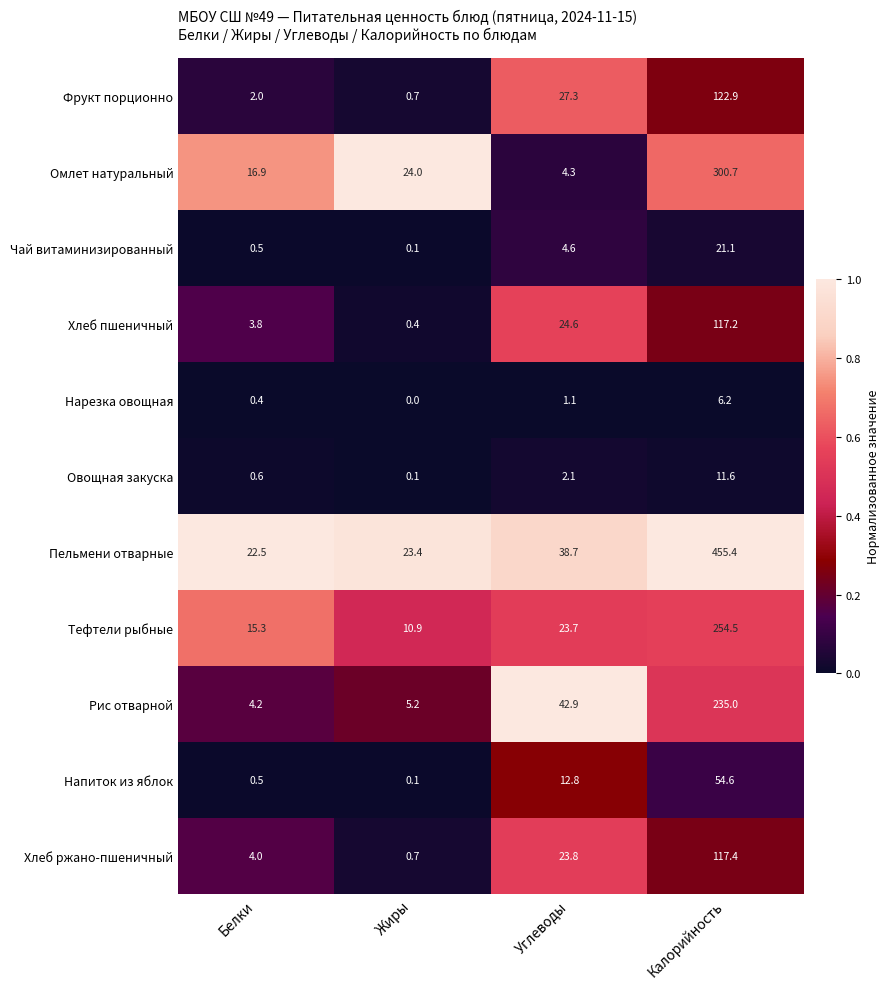

Rank the categories by Хлеб пшеничный value from highest to lowest.

Калорийность, Углеводы, Белки, Жиры